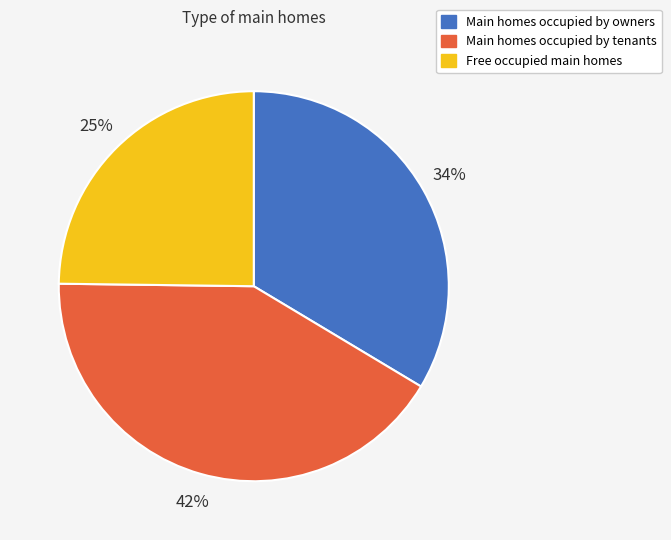

To the nearest percent, what is the average slice percentage?

33%